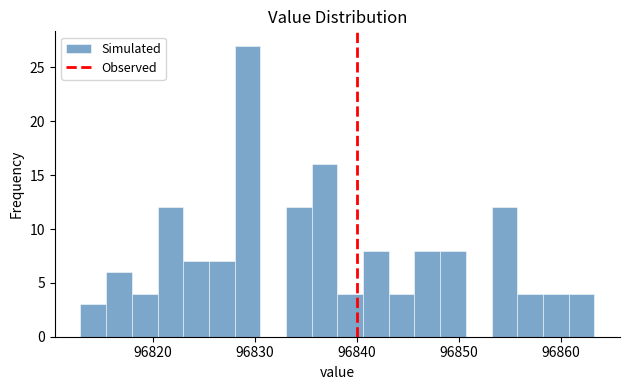

Read against the x-axis, roughly where is the centre of the tallest bar?

96829